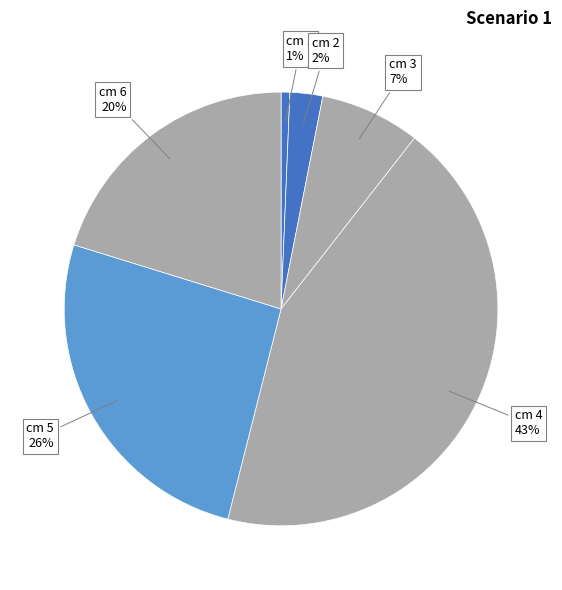

Is the sum of cm 5 and cm 4 greater than half?

Yes